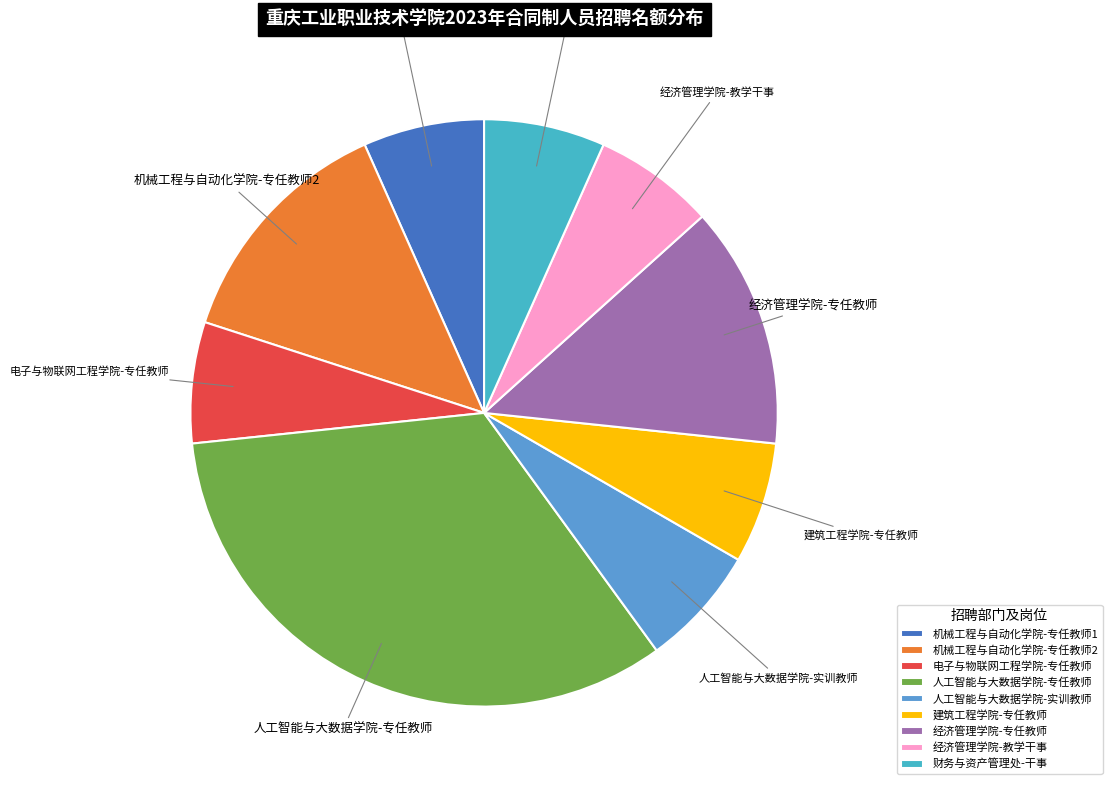

True or false: 机械工程与自动化学院-专任教师1 accounts for 7% of the total.

True